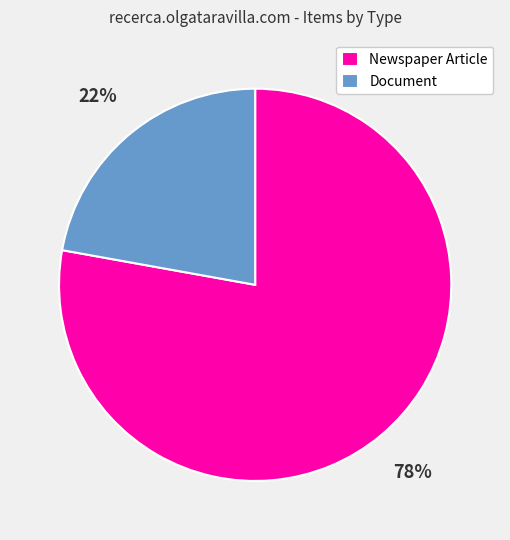

How many slices are in this pie chart?

2